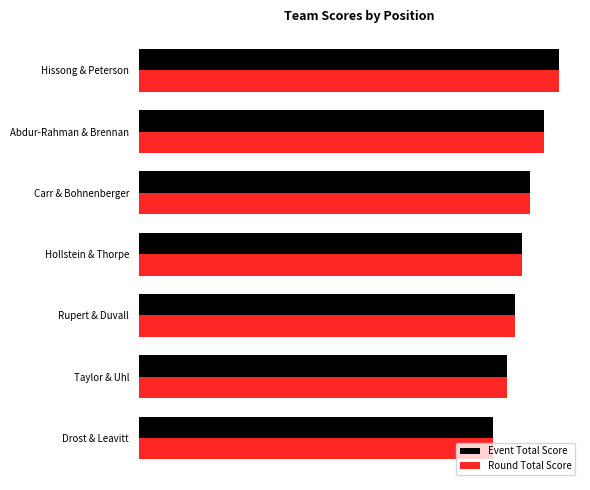

What is the value of the Event Total Score bar at the 4th from the left?

52